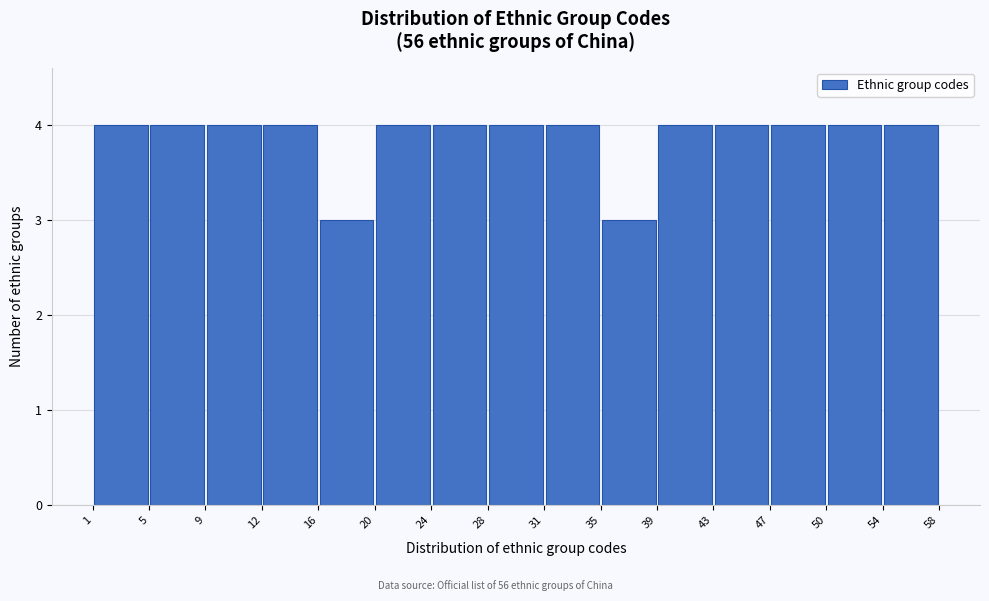

Reading left to right, transcribe this chart: for each bar, give the range it covers on the x-axis and its height. The values are not printed on the chart, so give them approximately, as read against the axis.

1 to 5: 4
5 to 9: 4
9 to 12: 4
12 to 16: 4
16 to 20: 3
20 to 24: 4
24 to 28: 4
28 to 31: 4
31 to 35: 4
35 to 39: 3
39 to 43: 4
43 to 47: 4
47 to 50: 4
50 to 54: 4
54 to 58: 4